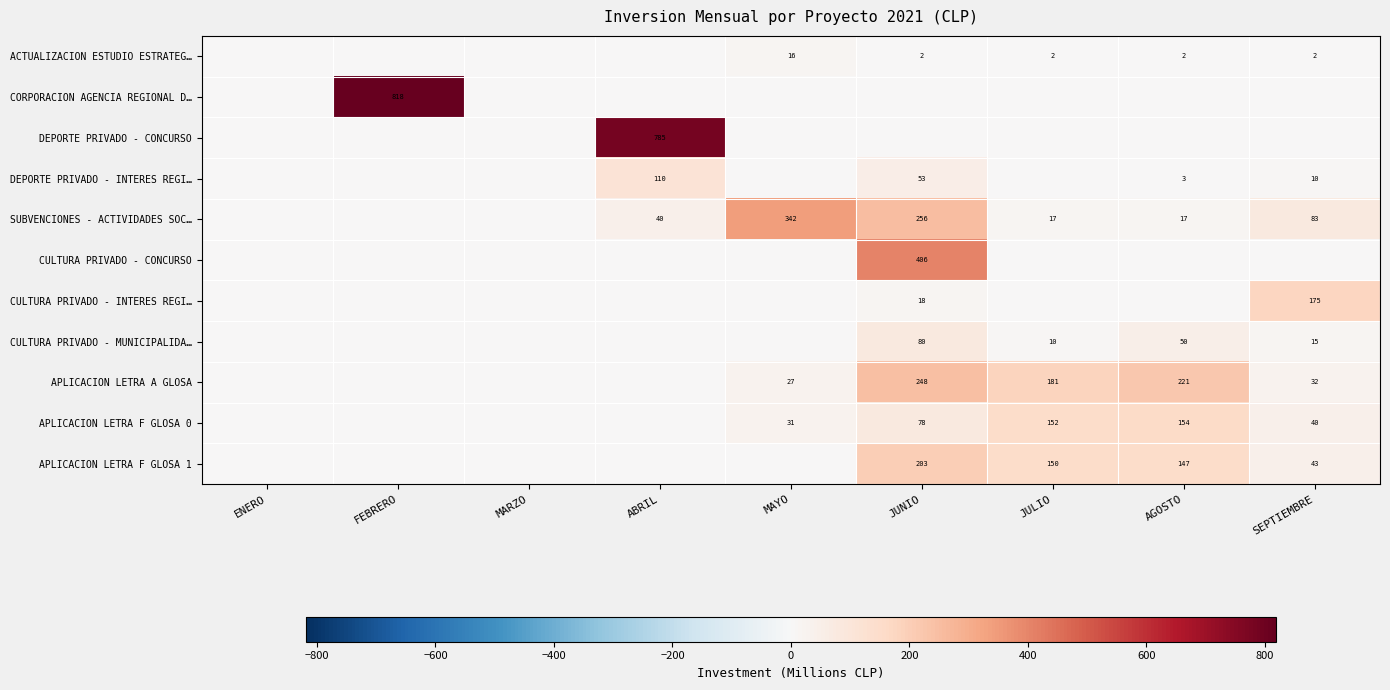

Is it true that APLICACION LETRA A GLOSA equals 27 at MAYO?

True